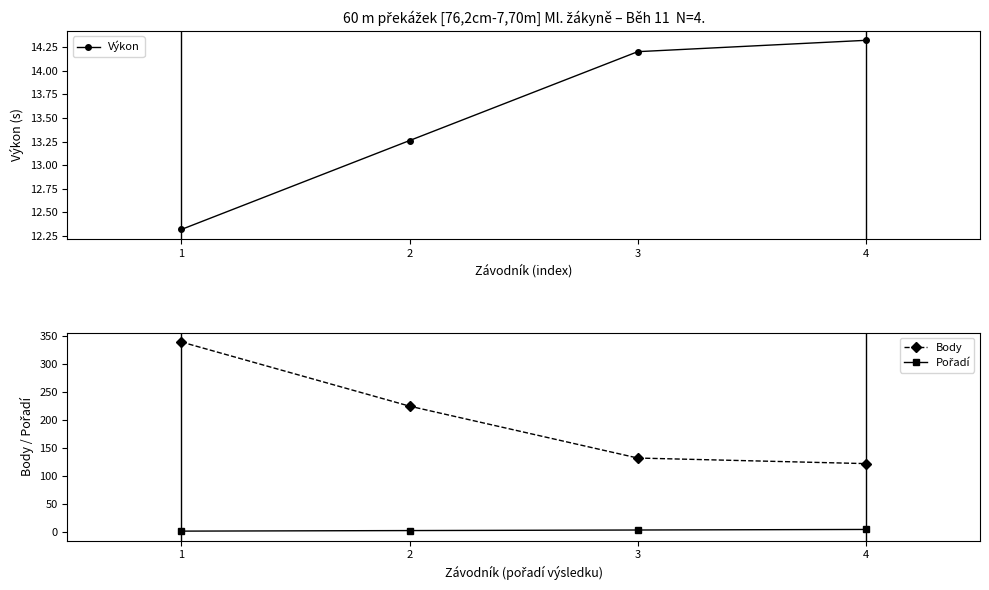

What is the smallest value displayed?

1.0